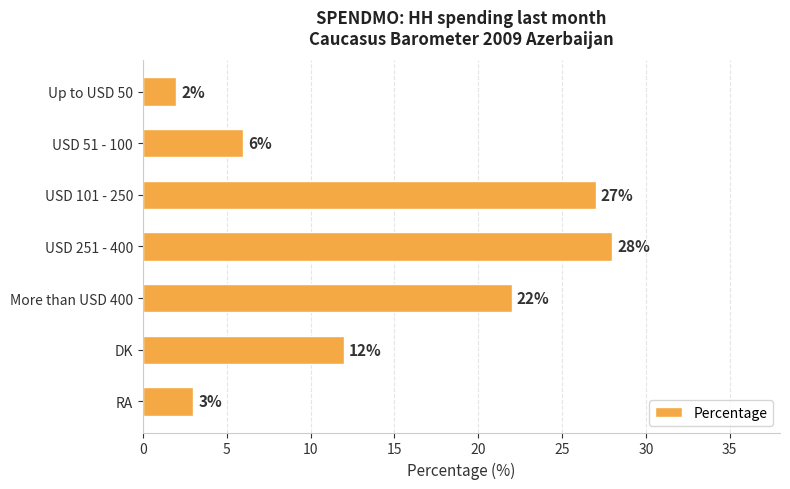

Are the bars grouped side by side (vs. stacked)?

No